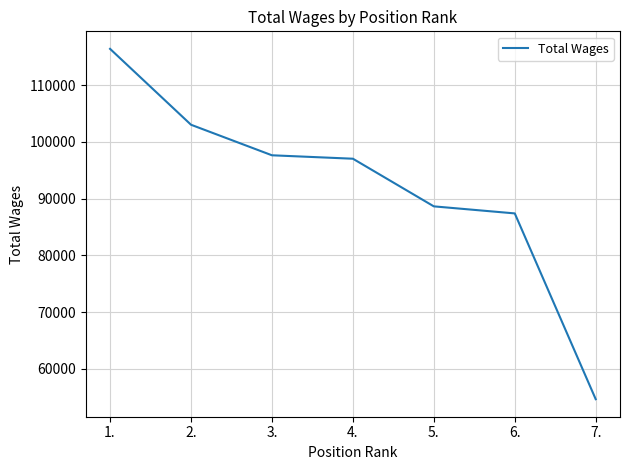

True or false: the data shows 87411 at 6..

True